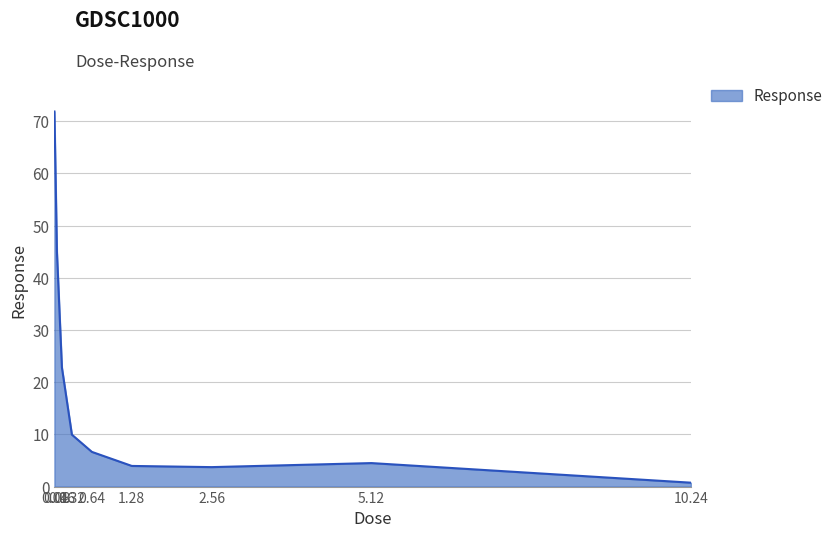

What is the greatest value displayed?

71.8